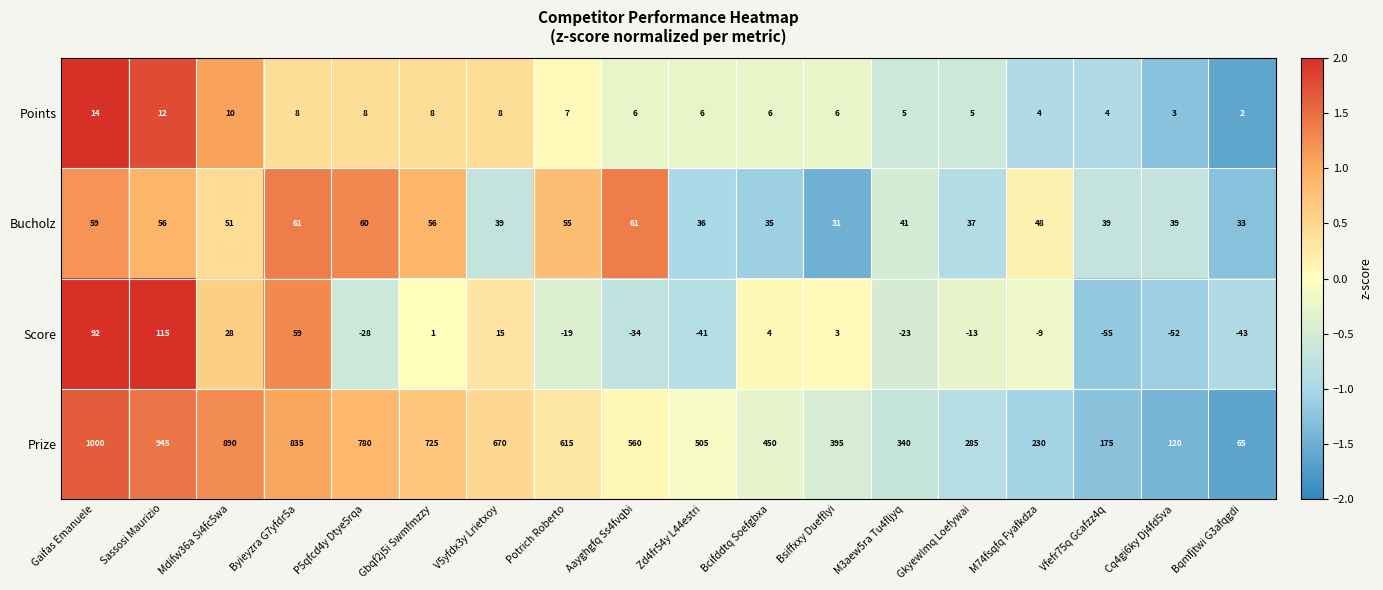

At which category is the sum across all series the highest?

Gaifas Emanuele